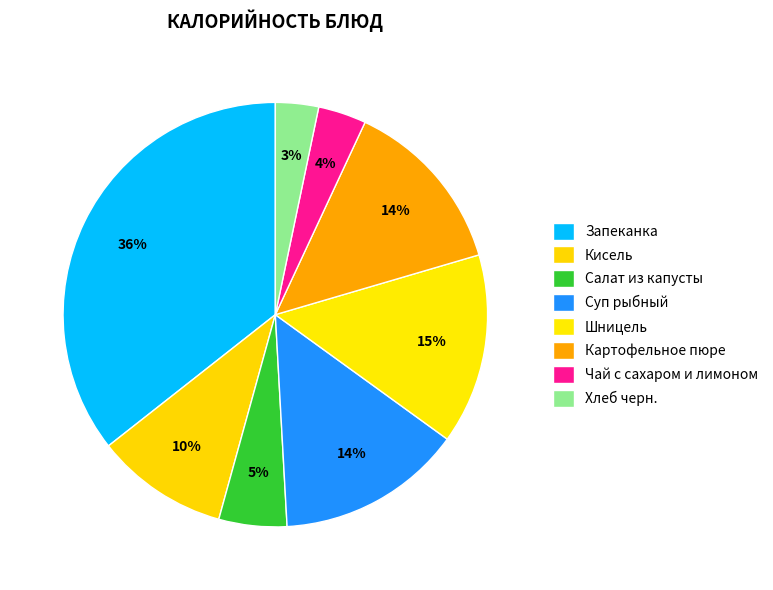

Combined, what portion of the pie is Суп рыбный and Хлеб черн.?

17.4%